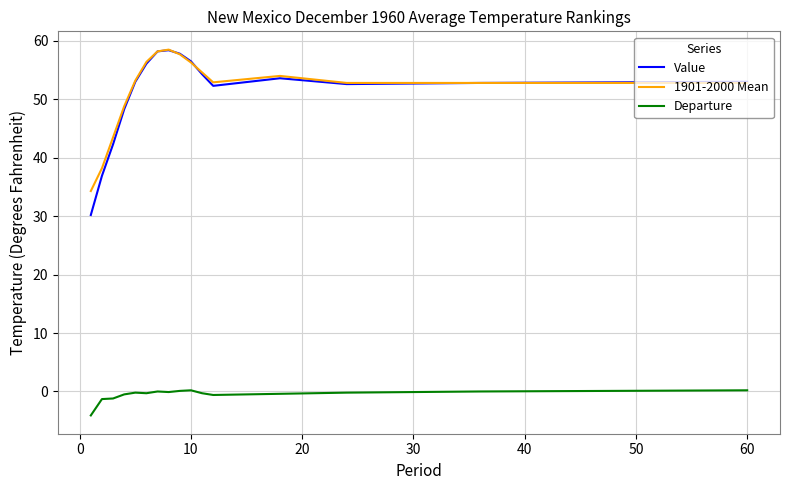

True or false: Value and Departure intersect in this chart.

False